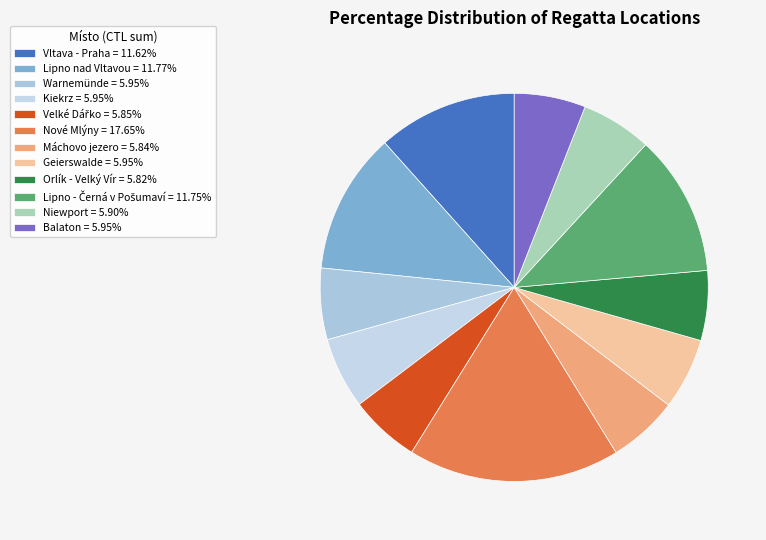

How many slices are in this pie chart?

12